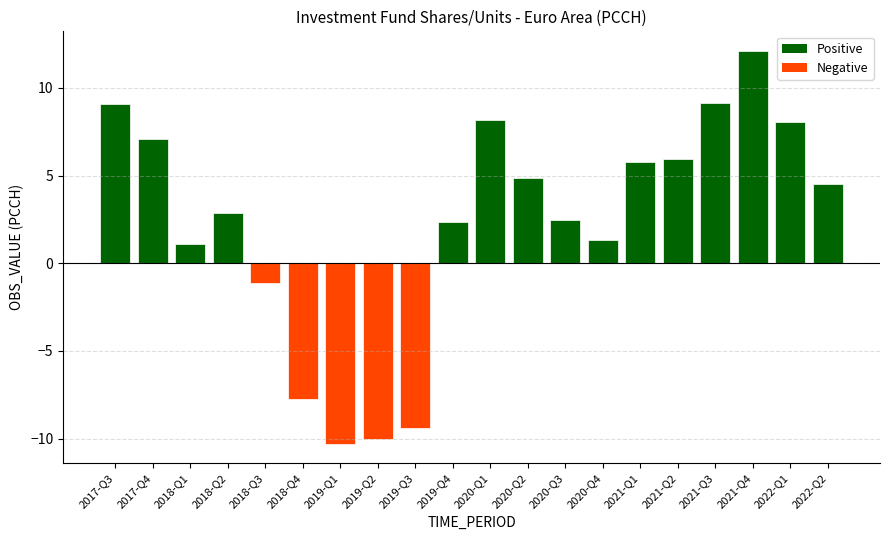

What is the sum of the values at 2018-Q1 and 2019-Q4?

3.4